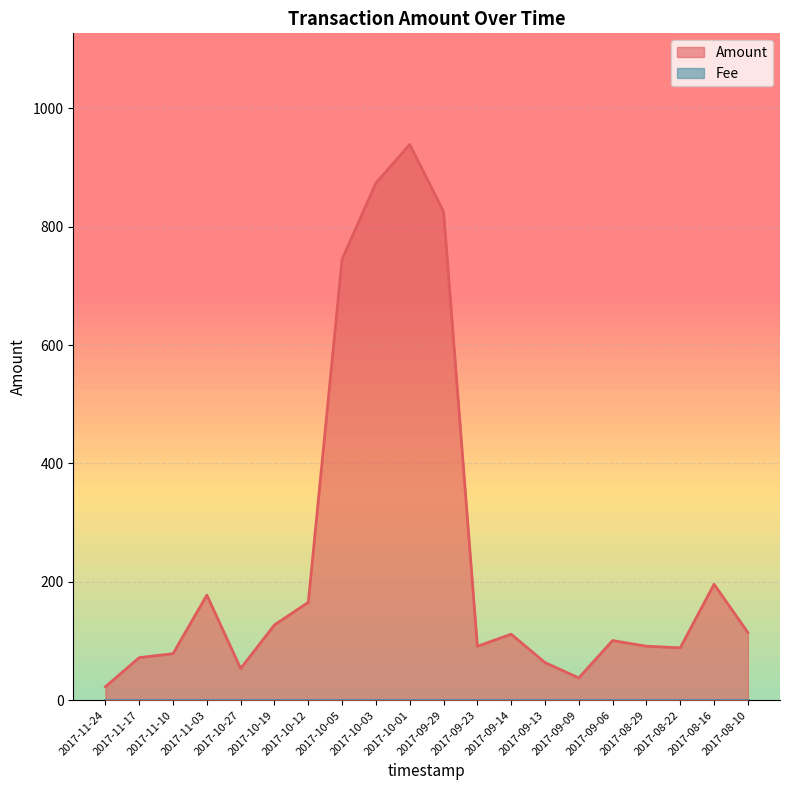

The chart shows a value of 22.7 at 2017-11-24. True or false?

True